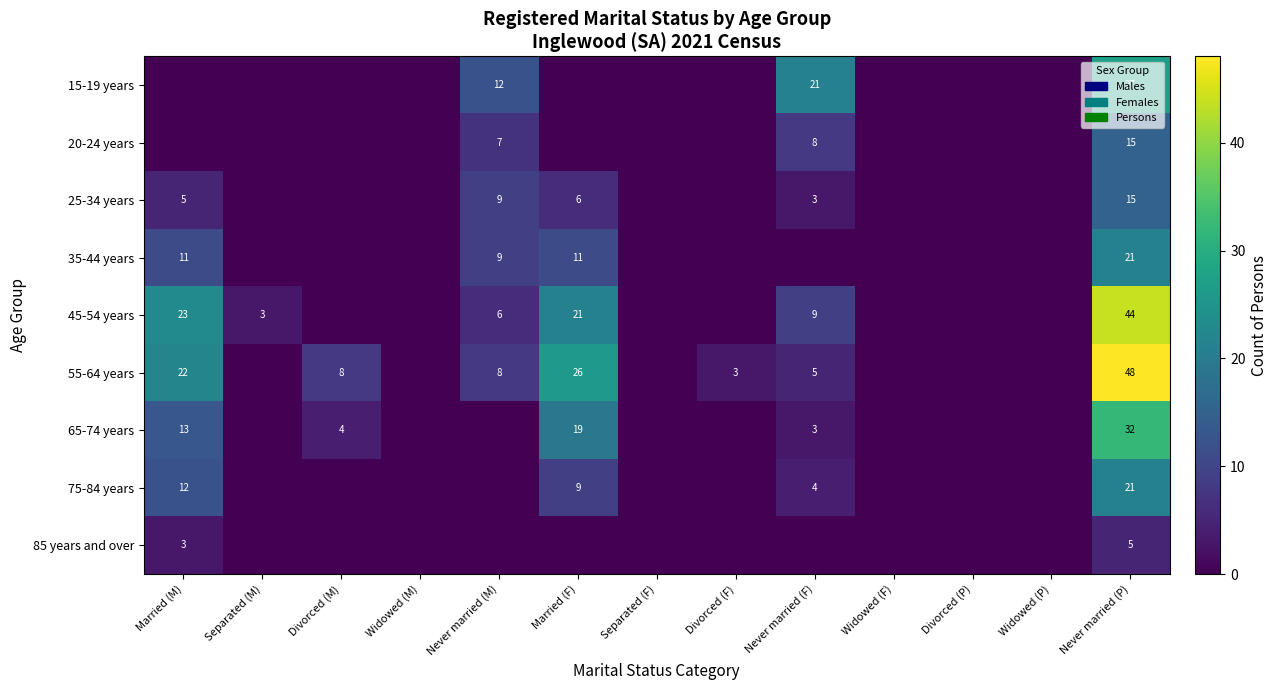

True or false: 55-64 years has a value of 67 at Never married (P).

False